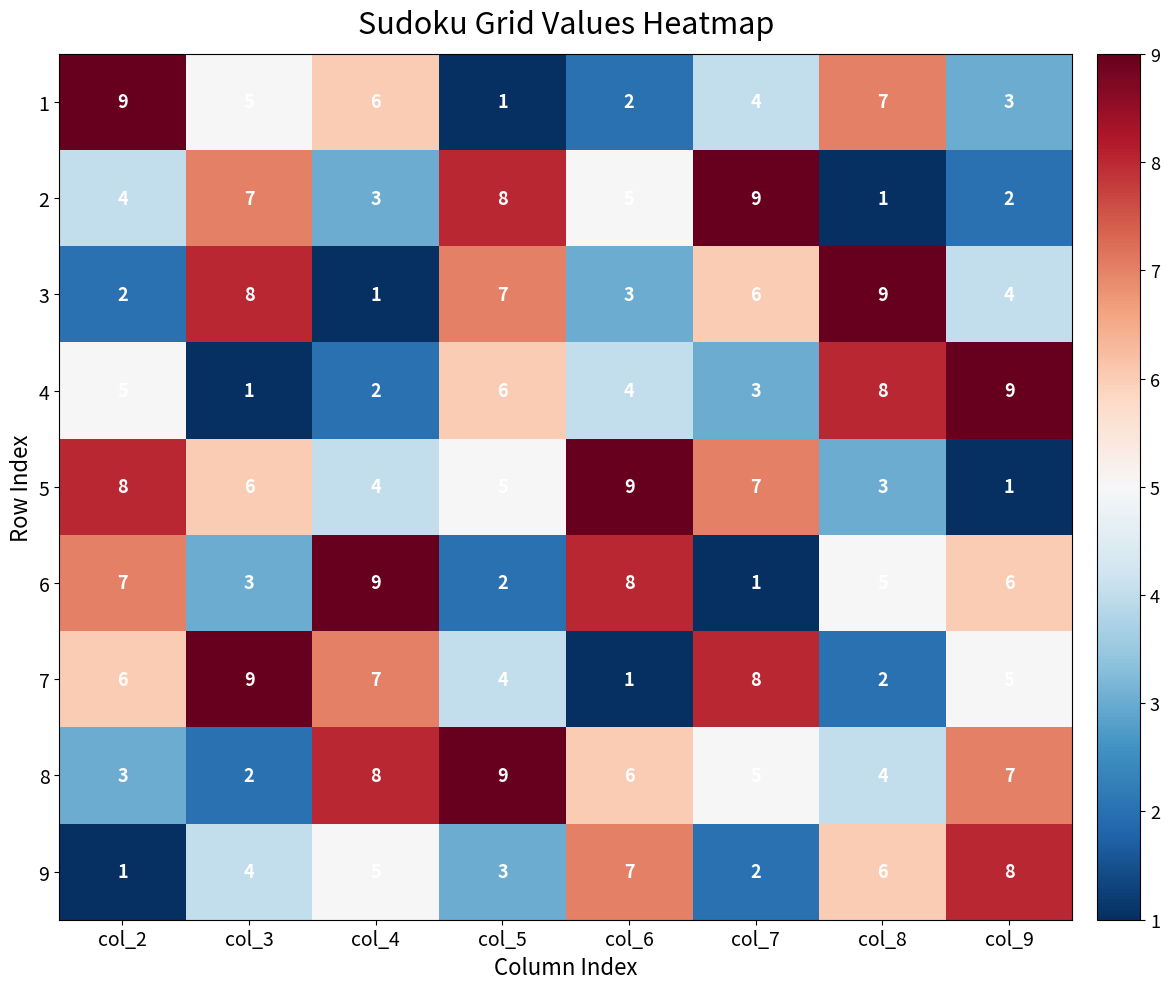

True or false: 2 has a value of 2 at col_9.

True